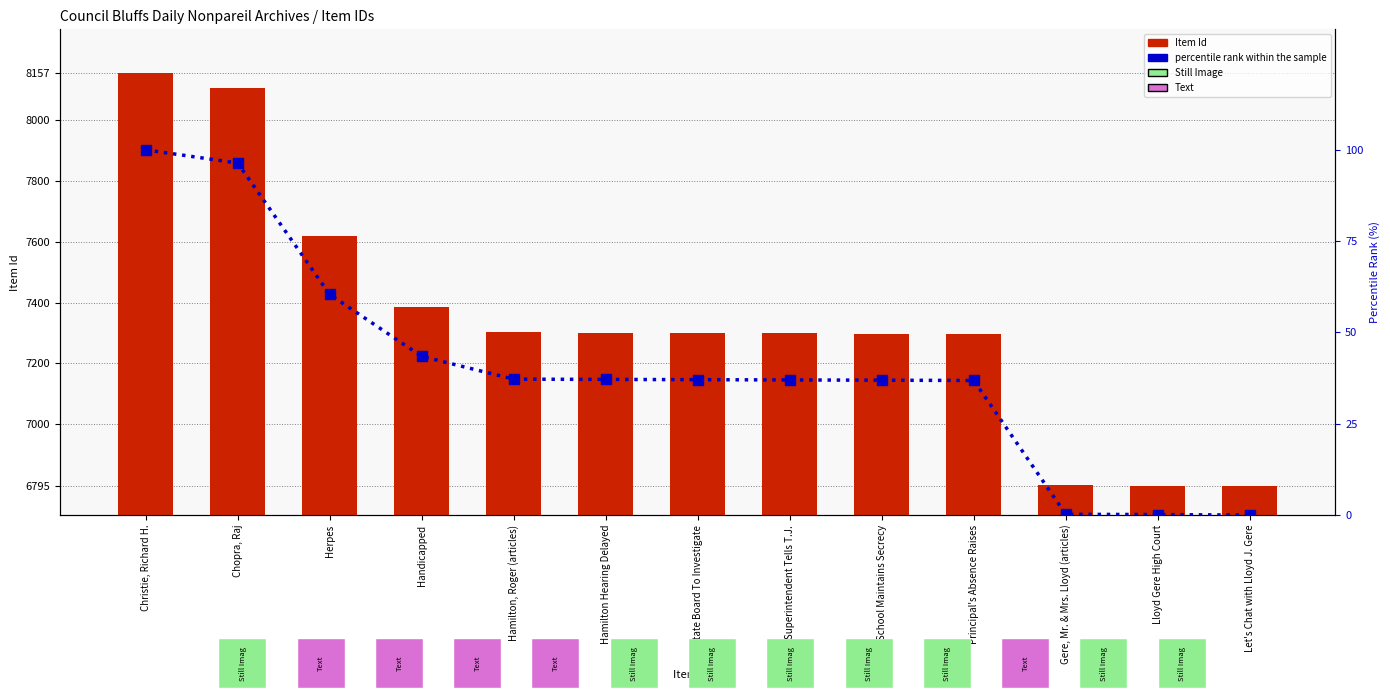

Reading right to left, extract all data points from this chart.

Item Id: Let's Chat with Lloyd J. Gere=6795.0	Lloyd Gere High Court=6797.0	Gere, Mr. & Mrs. Lloyd (articles)=6798.0	Principal's Absence Raises=7297.0	School Maintains Secrecy=7298.0	Superintendent Tells T.J.=7299.0	State Board To Investigate=7300.0	Hamilton Hearing Delayed=7301.0	Hamilton, Roger (articles)=7302.0	Handicapped=7387.0	Herpes=7618.0	Chopra, Raj=8108.0	Christie, Richard H.=8157.0
percentile rank within the sample: Let's Chat with Lloyd J. Gere=0.0	Lloyd Gere High Court=0.1	Gere, Mr. & Mrs. Lloyd (articles)=0.2	Principal's Absence Raises=36.9	School Maintains Secrecy=36.9	Superintendent Tells T.J.=37.0	State Board To Investigate=37.1	Hamilton Hearing Delayed=37.2	Hamilton, Roger (articles)=37.2	Handicapped=43.5	Herpes=60.4	Chopra, Raj=96.4	Christie, Richard H.=100.0